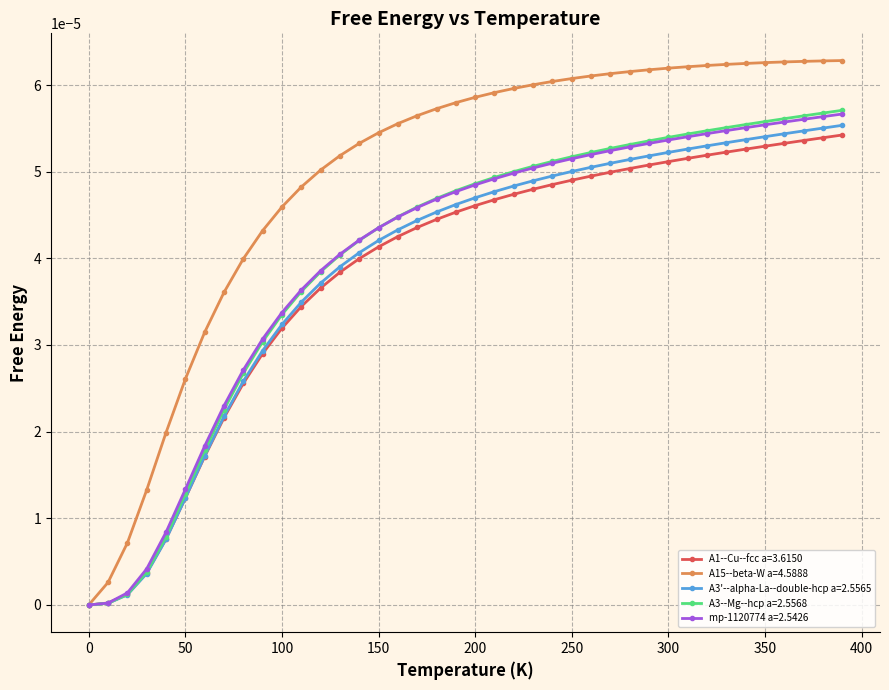

Which series has the largest total across all categories?

A15--beta-W a=4.5888